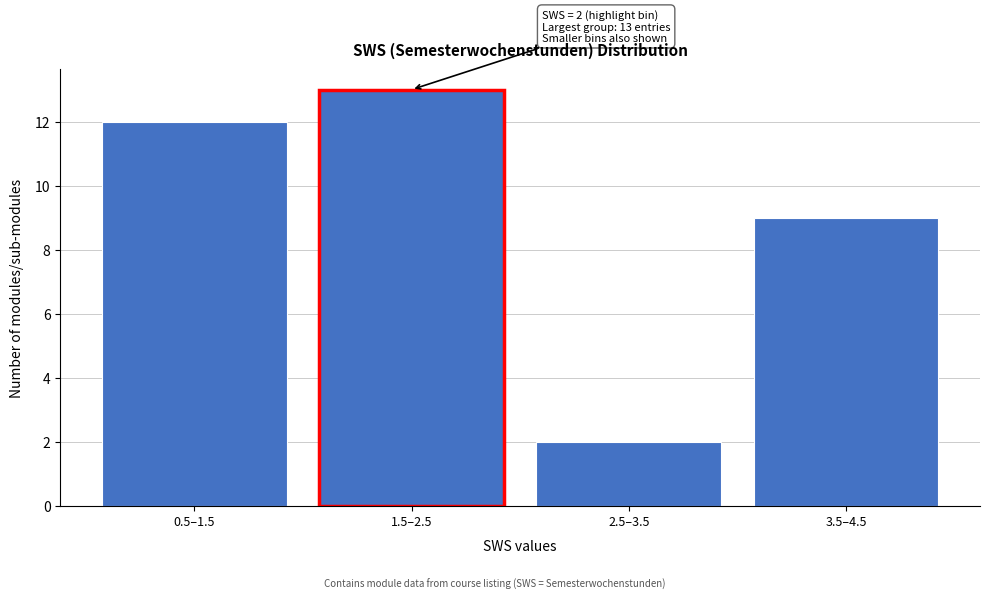

Reading left to right, what are all the values shown in this chart?

0.5–1.5=12	1.5–2.5=13	2.5–3.5=2	3.5–4.5=9